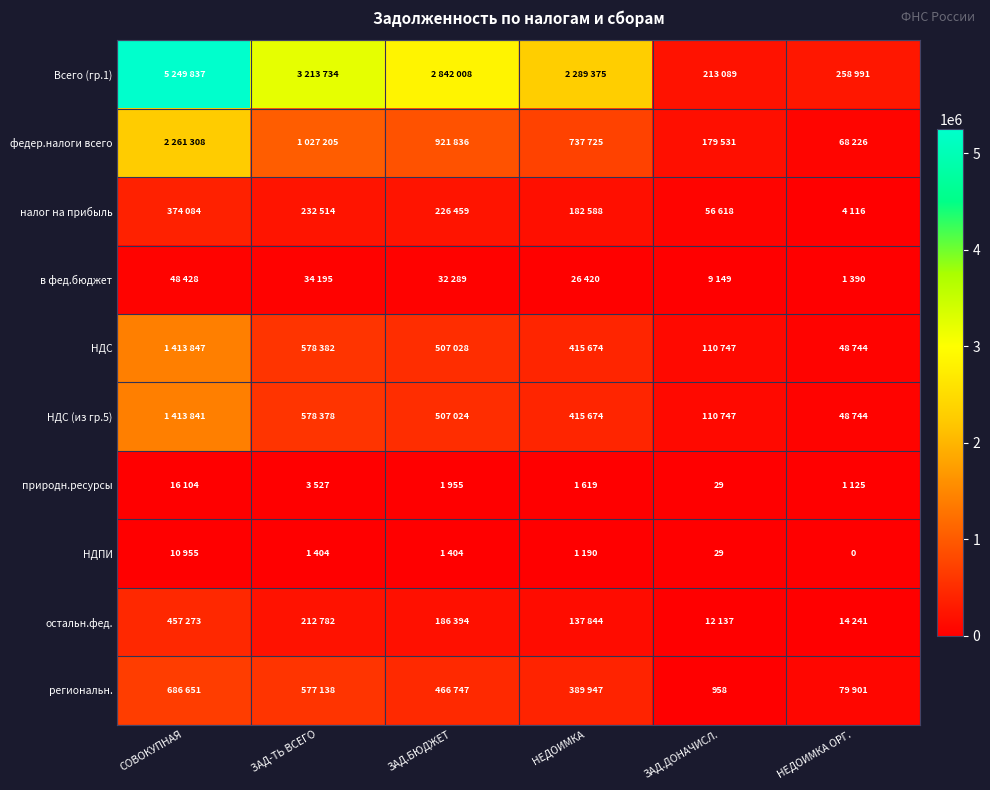

How many values in the федер.налоги всего series exceed 921836?

2